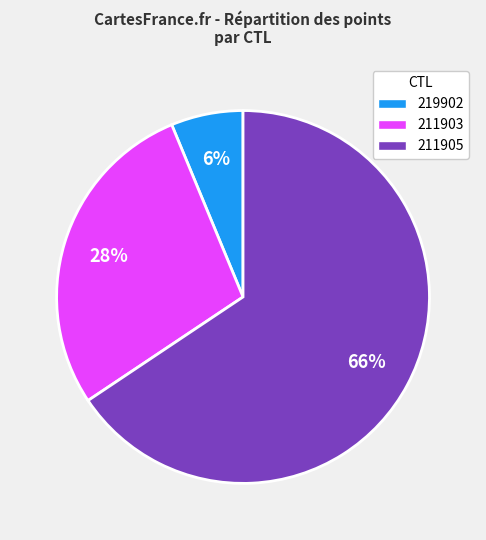

Which slice is the smallest?

219902